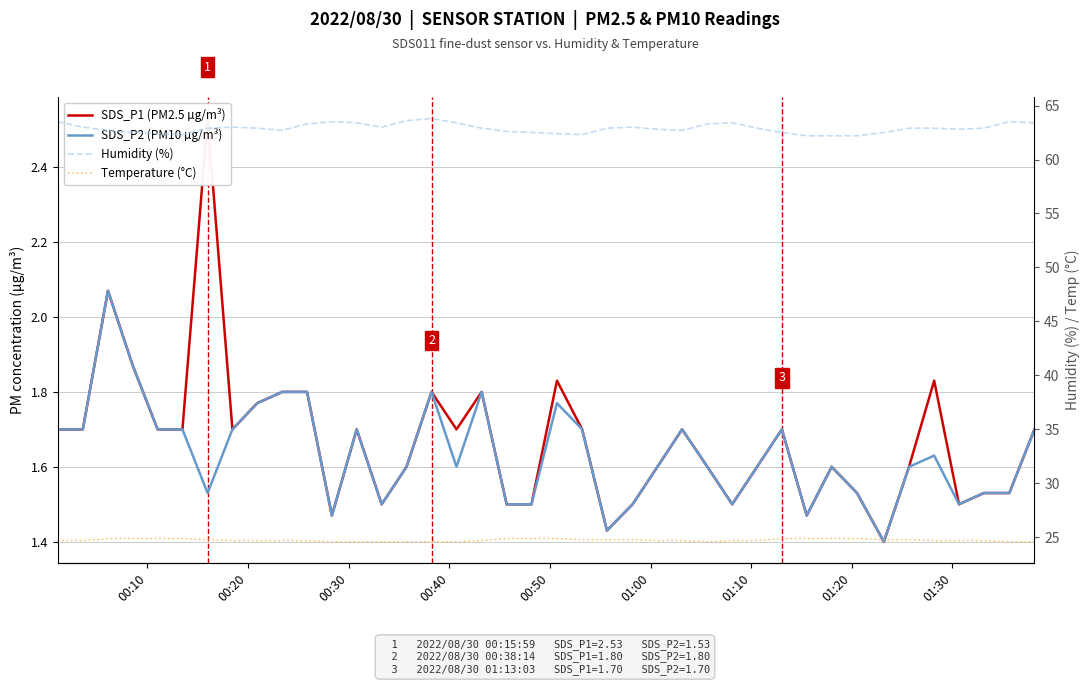

True or false: SDS_P1 (PM2.5 µg/m³) and Temperature (°C) cross at least once.

False